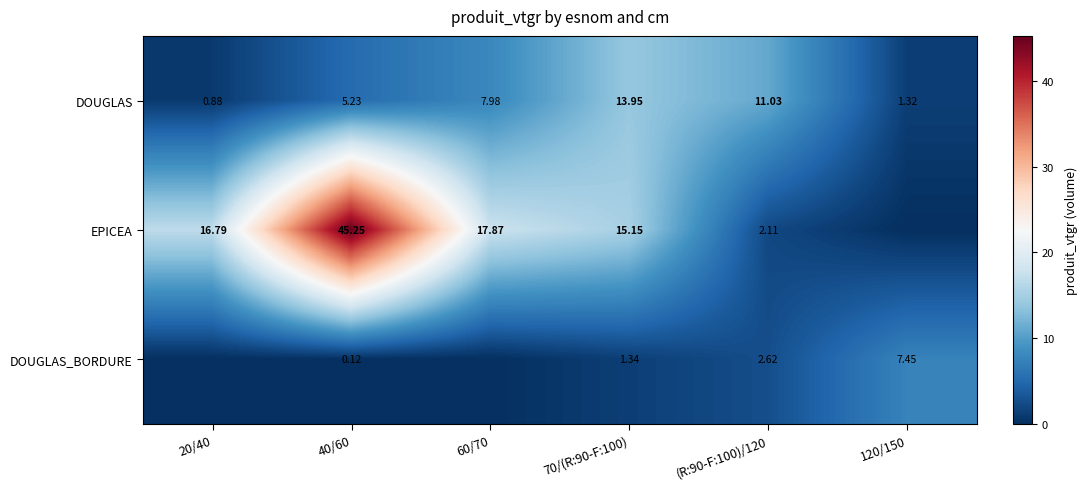

The value of DOUGLAS_BORDURE at 120/150 is 3.8. True or false?

False